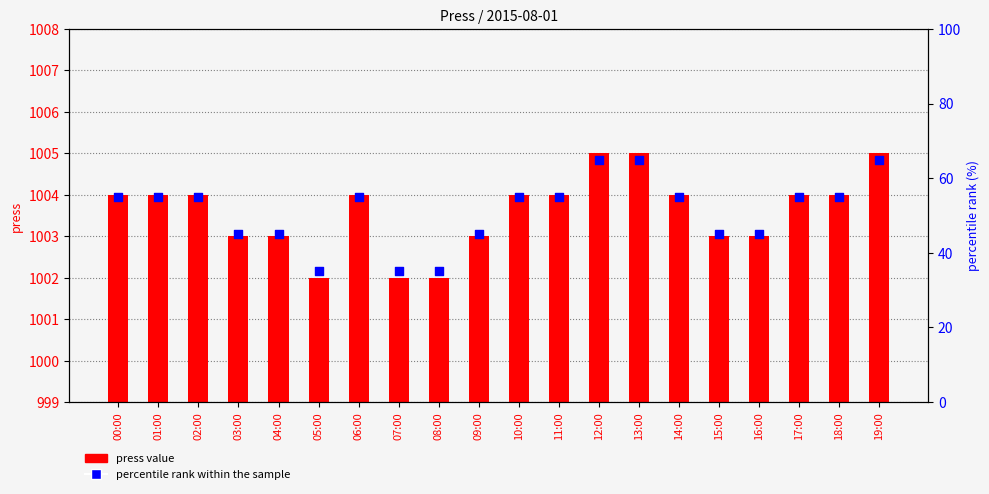

What are all the series names shown in the legend?

press value, percentile rank within the sample